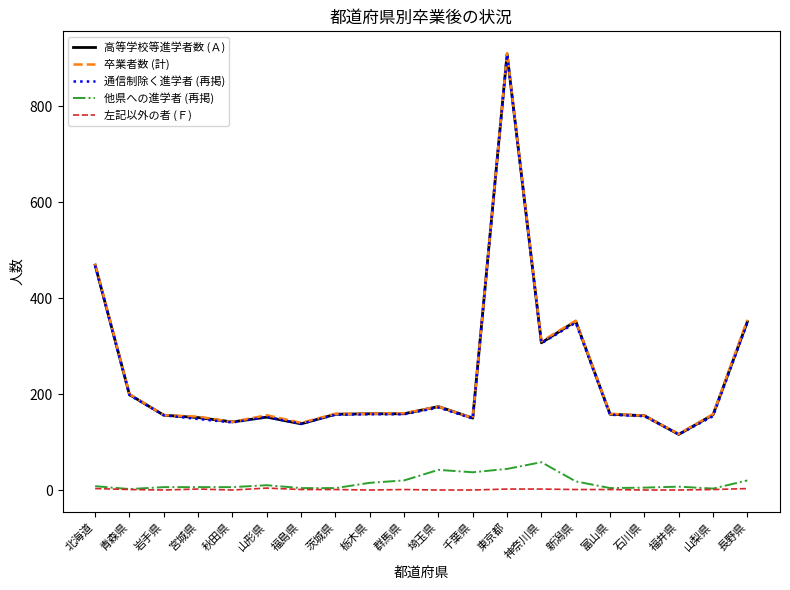

Is it true that 左記以外の者 (Ｆ) equals 0 at 福井県?

True